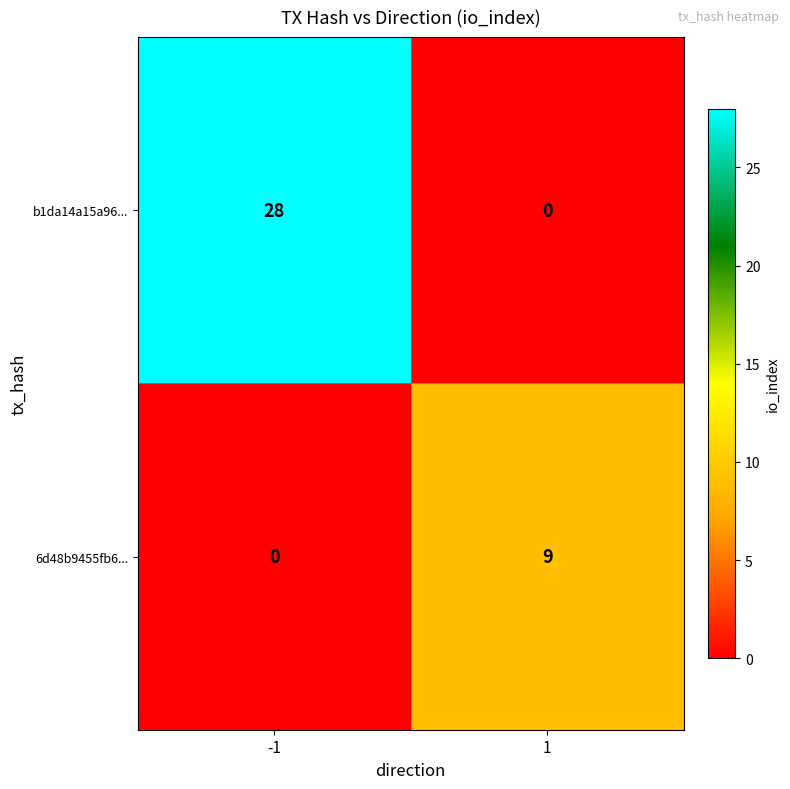

Count the number of data series in this chart.

2